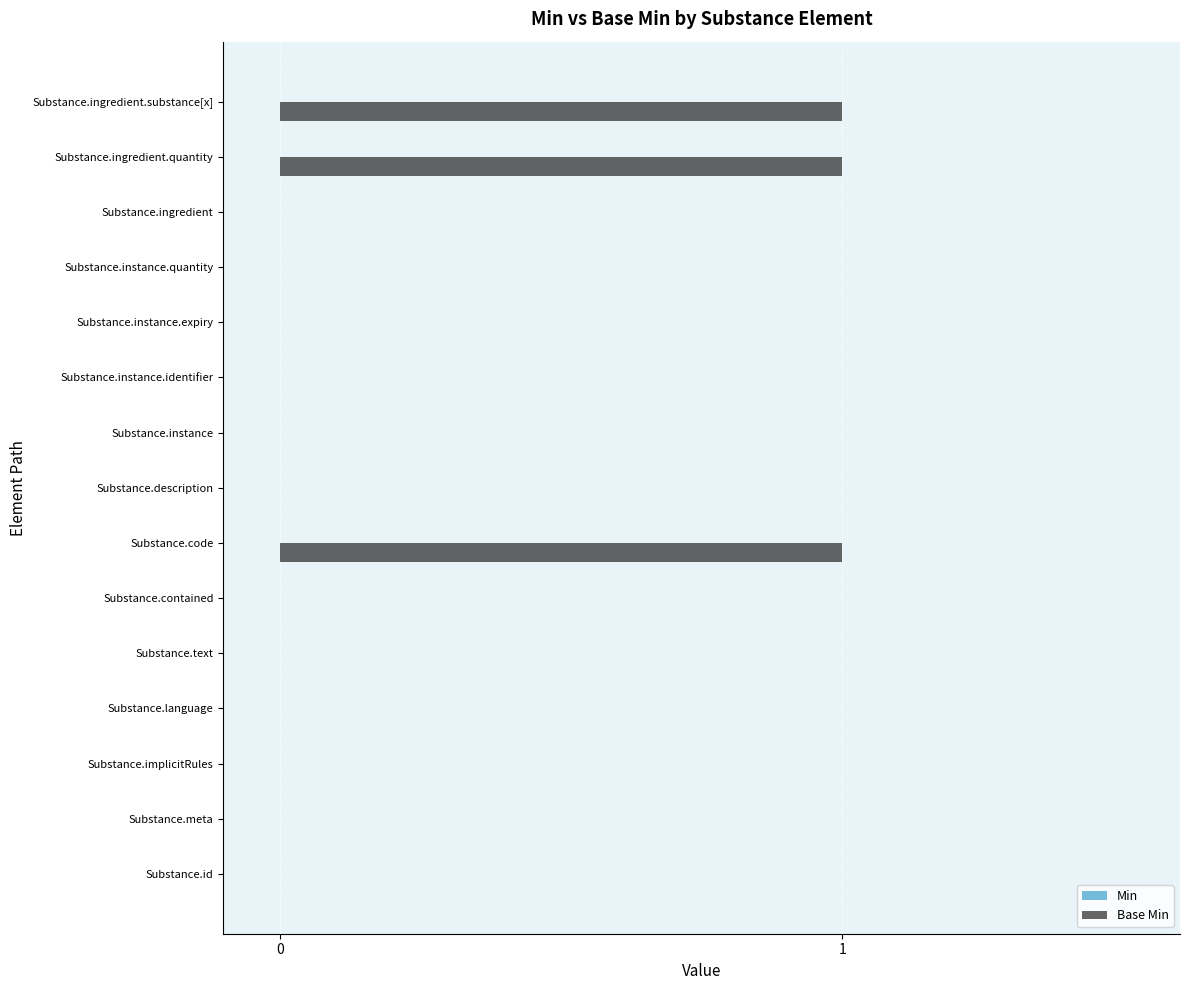

Reading bottom to top, transcribe all the data shown in this chart.

Substance.id=0	Substance.meta=0	Substance.implicitRules=0	Substance.language=0	Substance.text=0	Substance.contained=0	Substance.code=1	Substance.description=0	Substance.instance=0	Substance.instance.identifier=0	Substance.instance.expiry=0	Substance.instance.quantity=0	Substance.ingredient=0	Substance.ingredient.quantity=1	Substance.ingredient.substance[x]=1